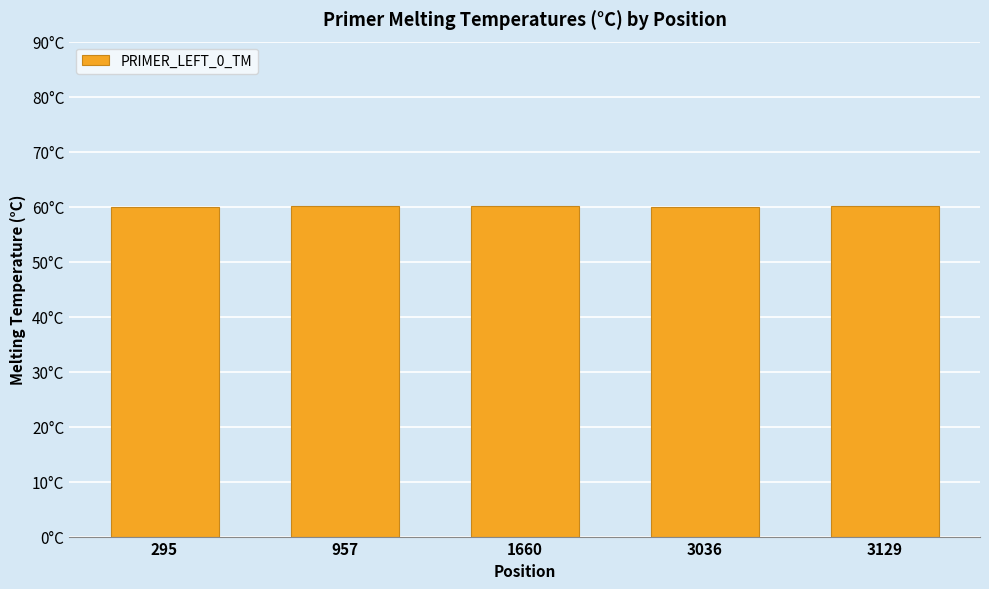

At which label does the data first exceed 60?

957